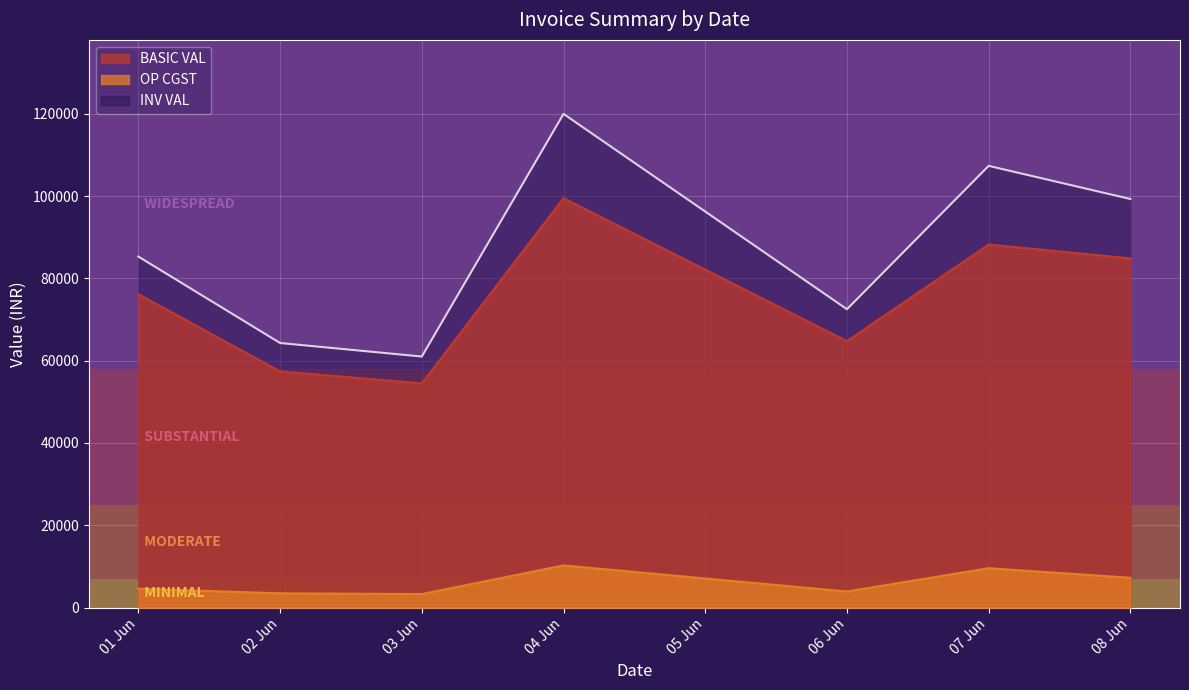

True or false: INV VAL and OP CGST cross at least once.

False